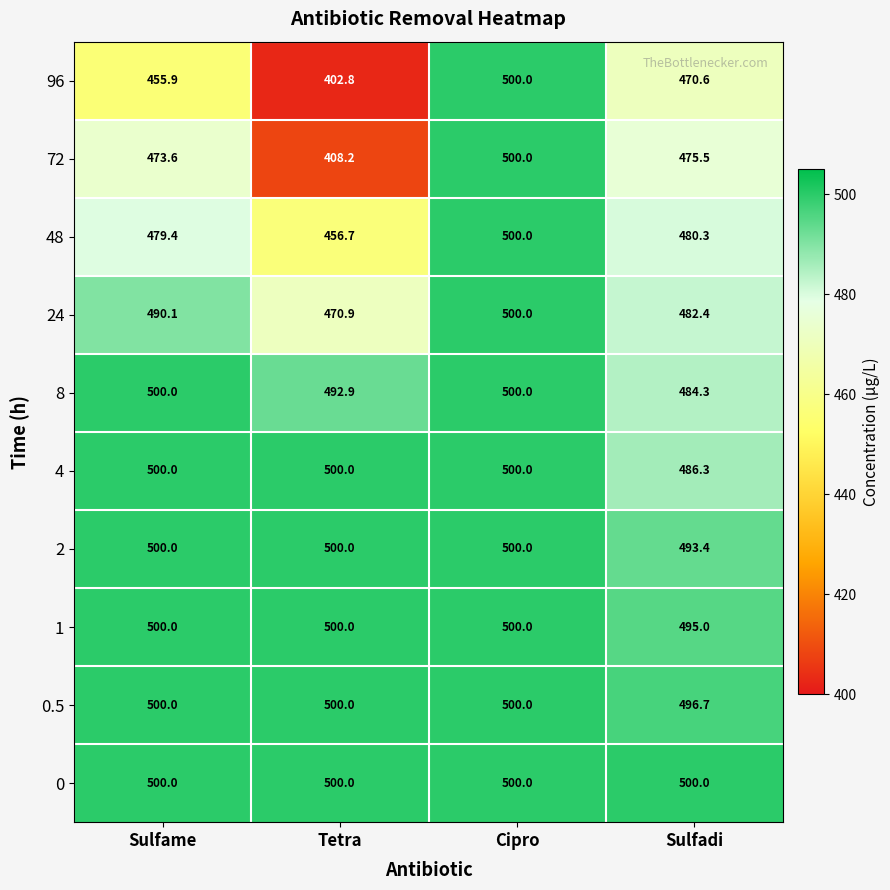

Rank the series at Sulfadi from lowest to highest value.

96, 72, 48, 24, 8, 4, 2, 1, 0.5, 0